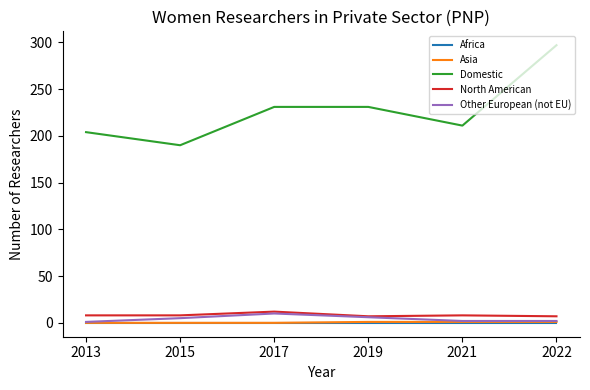

What is the total value across all series at 2021?

222